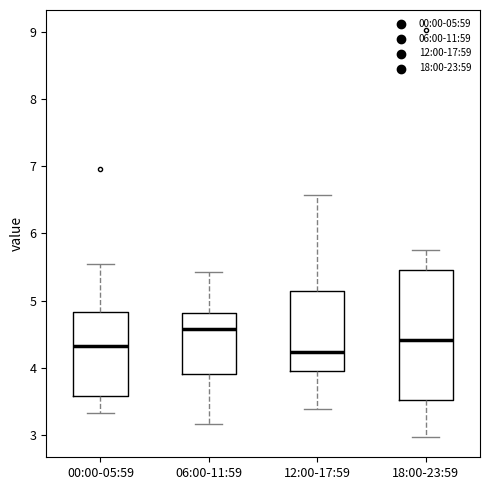

Reading left to right, read every box against the y-axis: the position of its median line, the range the box covers, and the ends of its whiskers. The values are not printed on the chart, so give them approximately, as read against the axis.

00:00-05:59: median 4.3, box 3.6 to 4.8, whiskers 3.3 to 5.6
06:00-11:59: median 4.6, box 3.9 to 4.8, whiskers 3.2 to 5.4
12:00-17:59: median 4.2, box 4.0 to 5.1, whiskers 3.4 to 6.6
18:00-23:59: median 4.4, box 3.5 to 5.5, whiskers 3.0 to 5.8